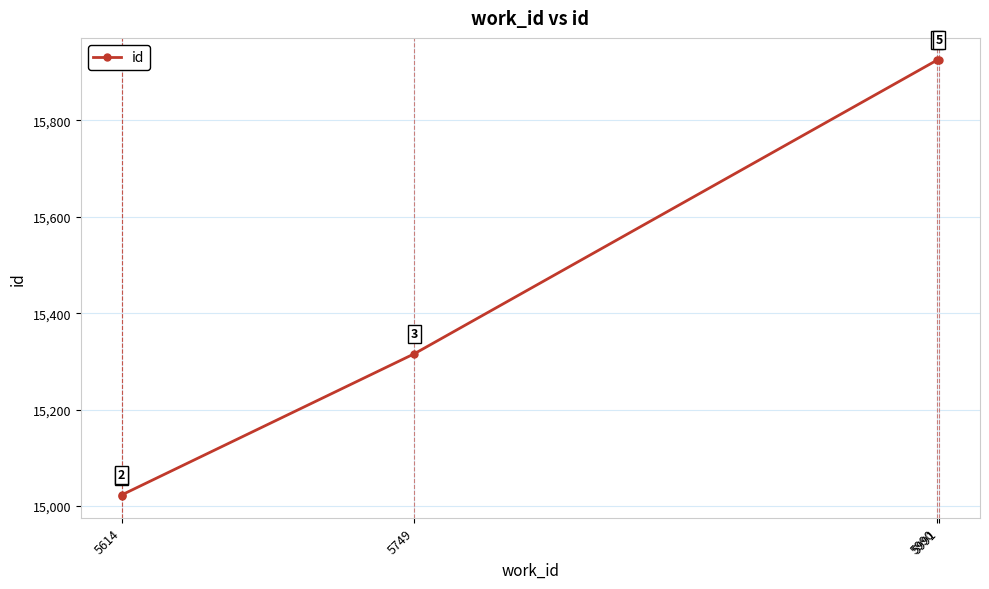

List the labels in order of value, smallest first.

5614, 5614, 5749, 5990, 5991